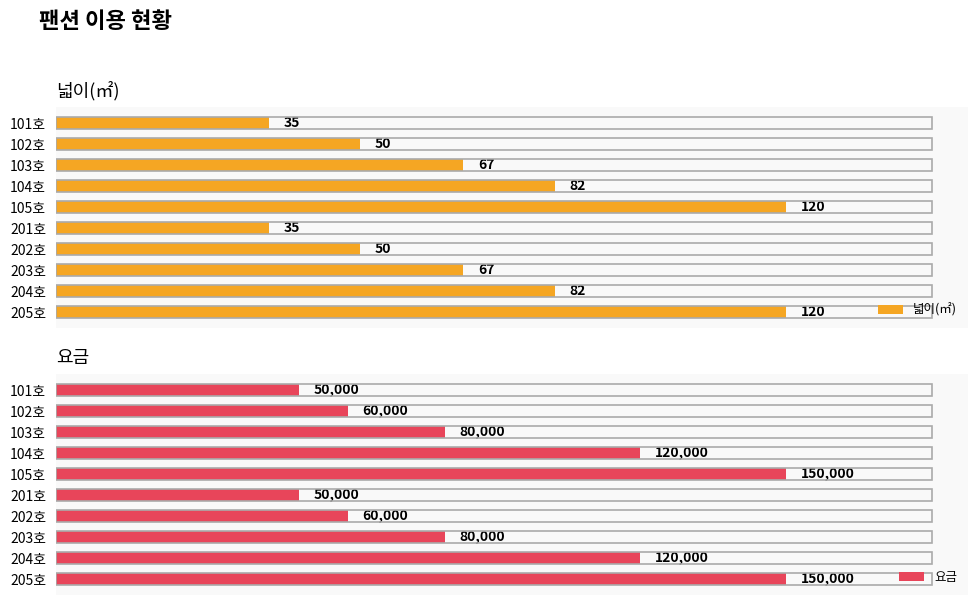

How many groups of bars are there?

10